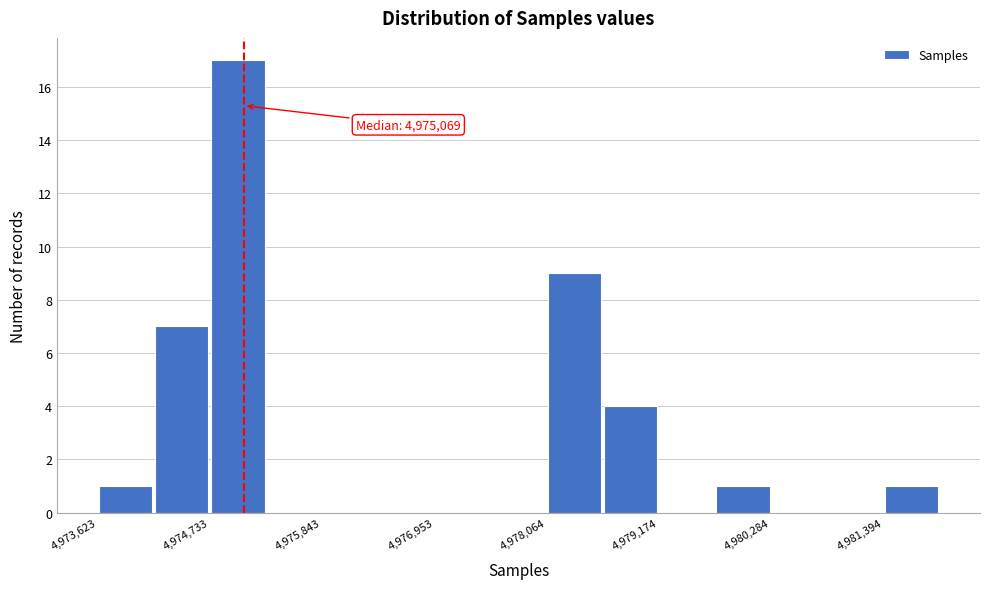

Read against the x-axis, roughly where is the centre of the tallest bar?

4975000